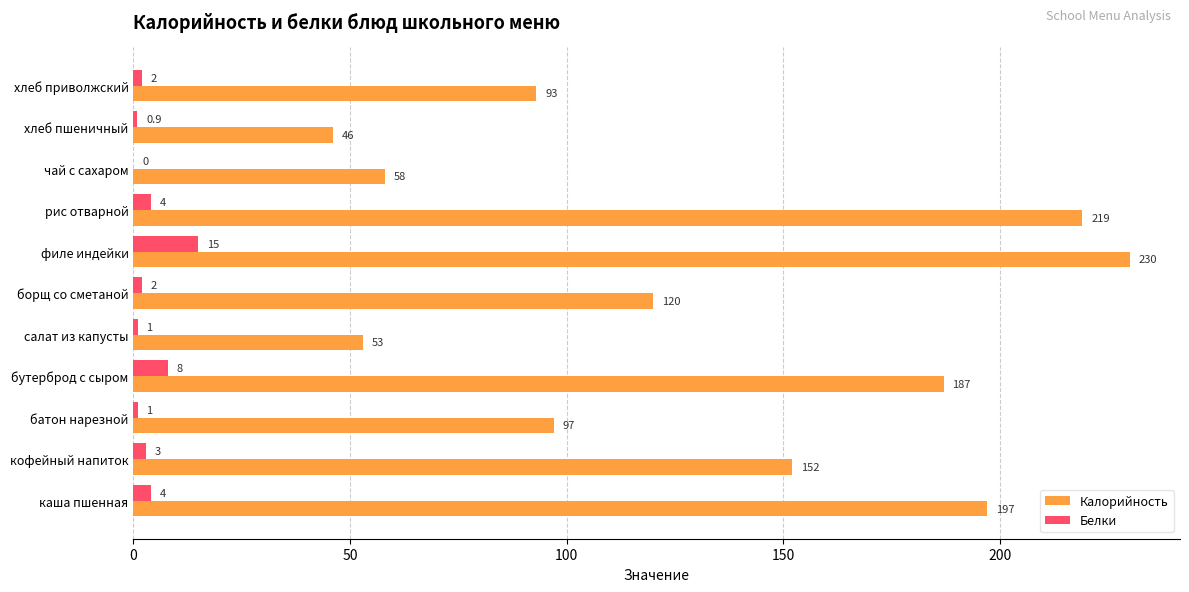

The Калорийность series shows 230.0 at филе индейки. True or false?

True